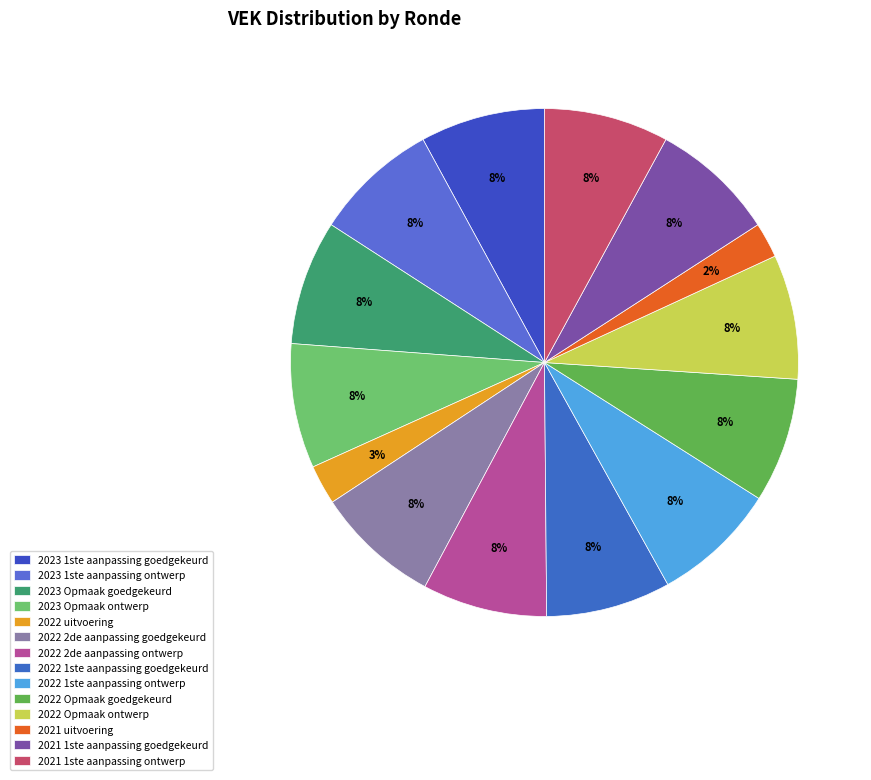

Rank the categories by value from lowest to highest.

2021 uitvoering, 2022 uitvoering, 2023 1ste aanpassing goedgekeurd, 2023 1ste aanpassing ontwerp, 2023 Opmaak goedgekeurd, 2023 Opmaak ontwerp, 2022 2de aanpassing goedgekeurd, 2022 2de aanpassing ontwerp, 2022 1ste aanpassing goedgekeurd, 2022 1ste aanpassing ontwerp, 2022 Opmaak goedgekeurd, 2022 Opmaak ontwerp, 2021 1ste aanpassing goedgekeurd, 2021 1ste aanpassing ontwerp